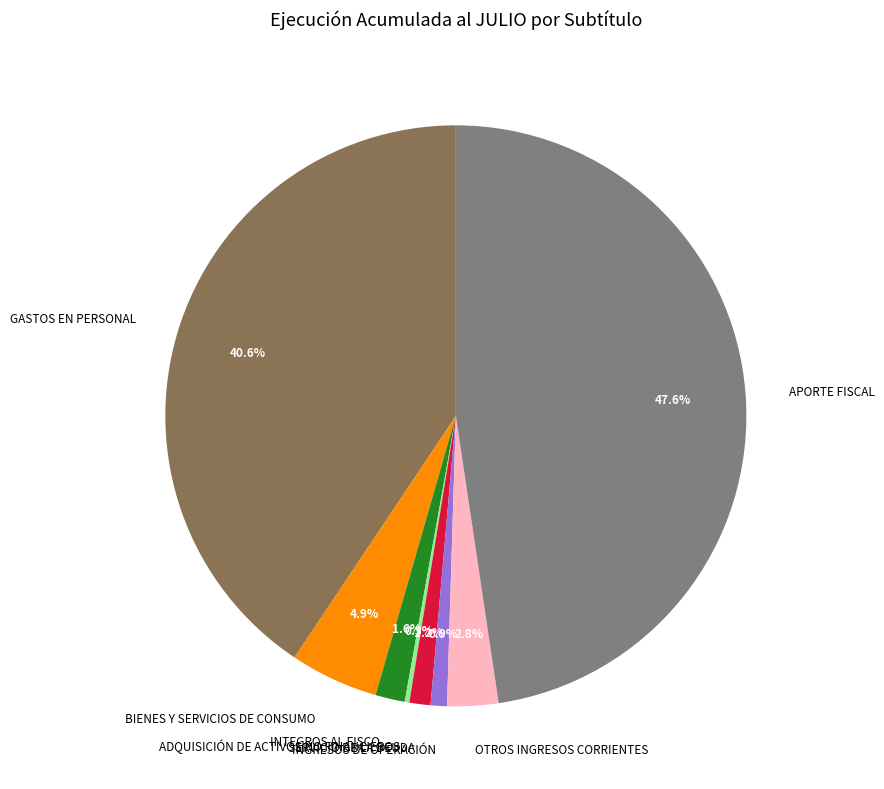

Combined, do BIENES Y SERVICIOS DE CONSUMO and OTROS INGRESOS CORRIENTES account for over 50%?

No